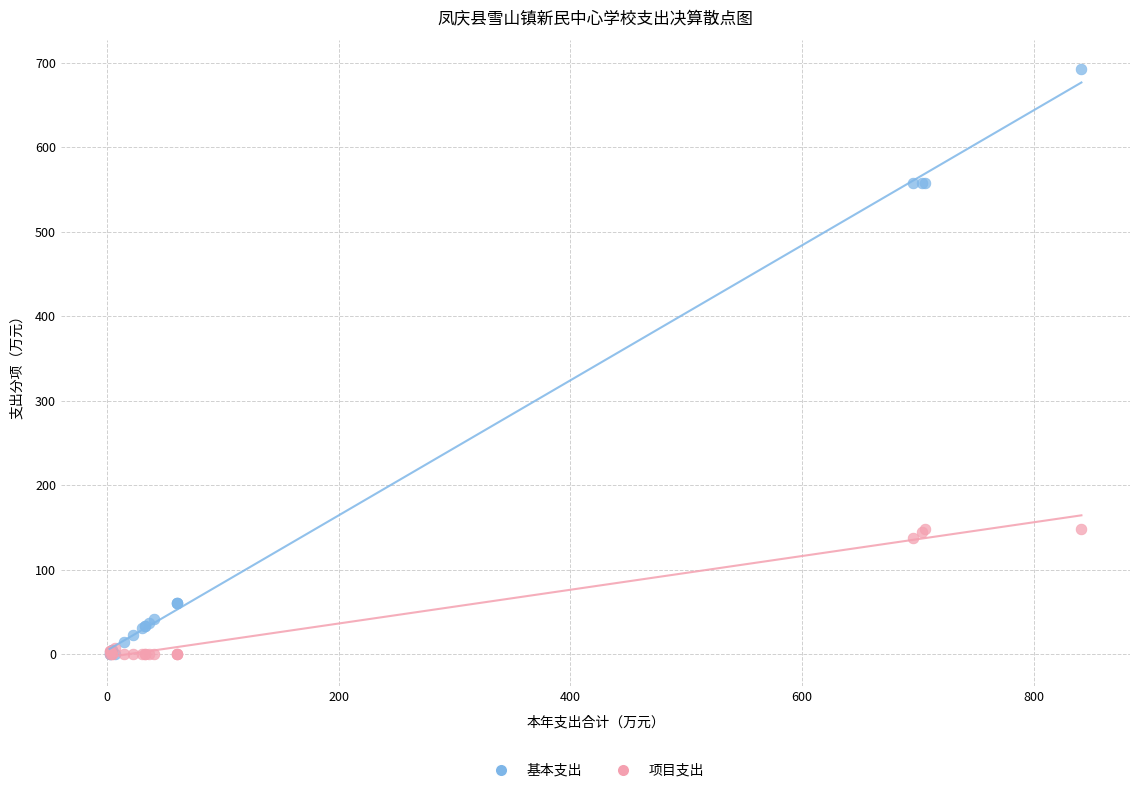

What are all the series names shown in the legend?

基本支出, 项目支出